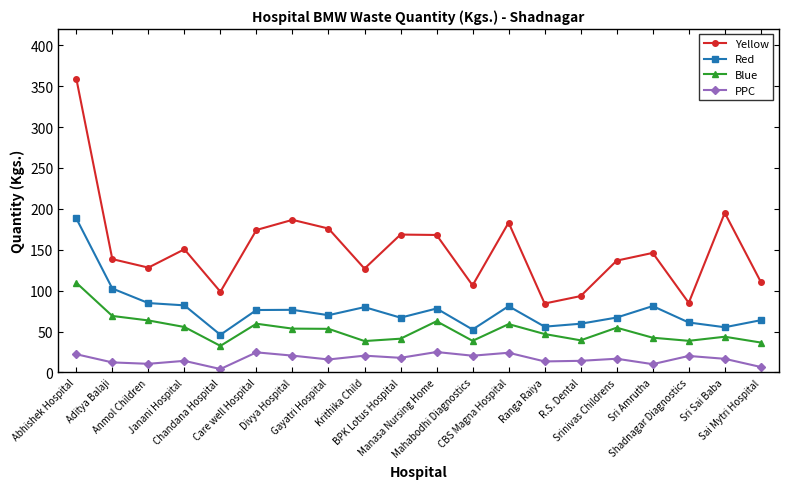

At how many categories does at least one series exceed 213?

1